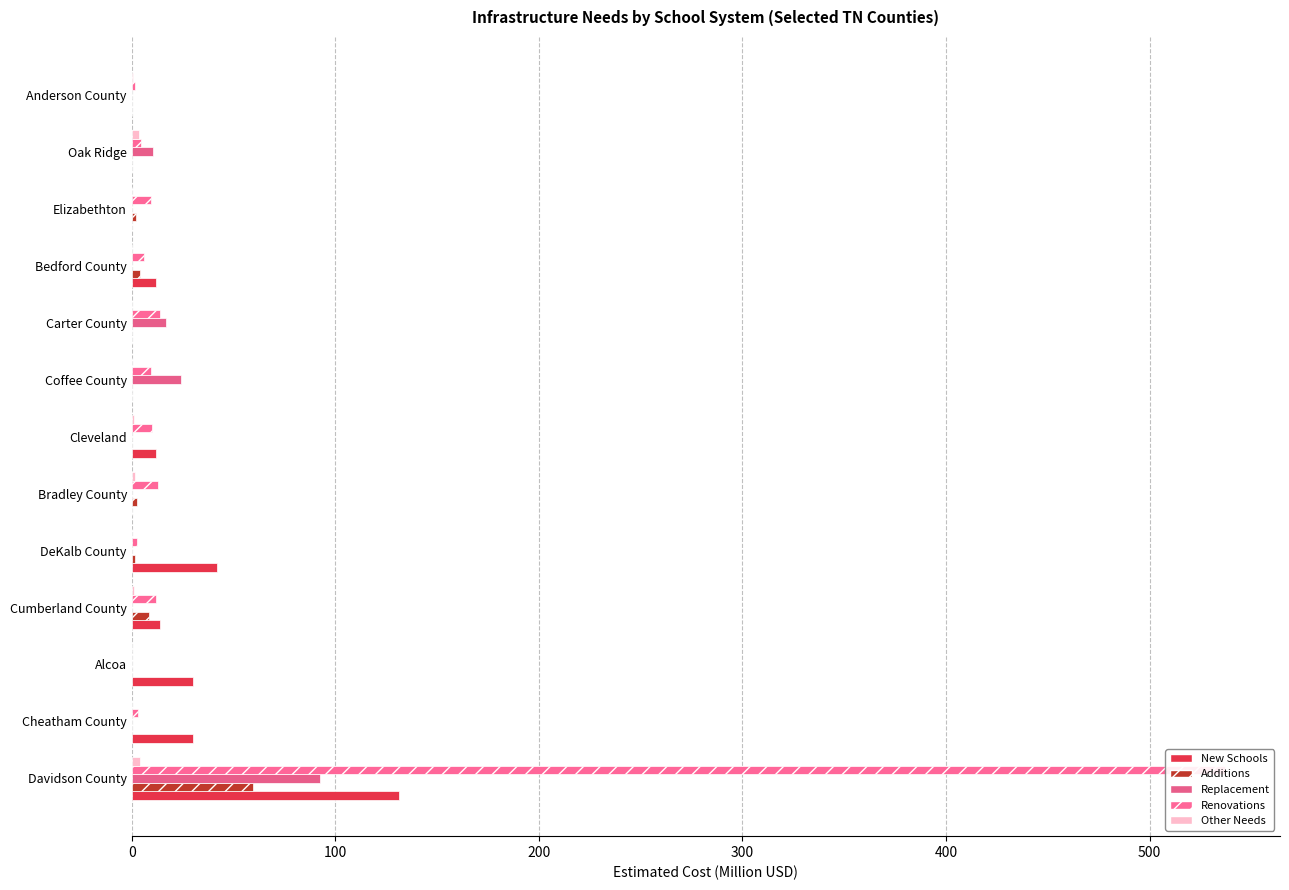

What are all the series names shown in the legend?

New Schools, Additions, Replacement, Renovations, Other Needs